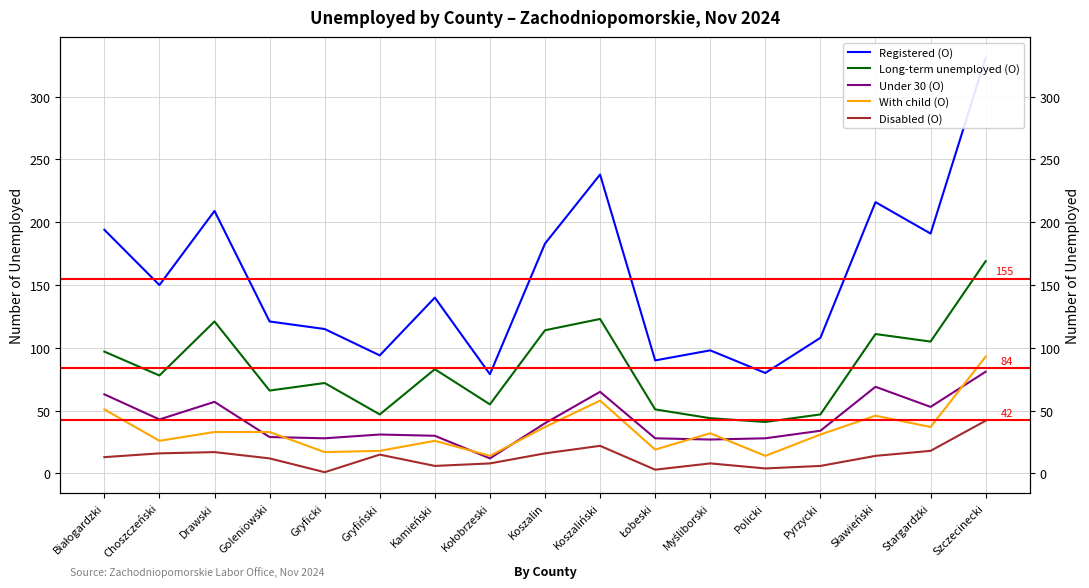

Reading left to right, list all the values displayed in this chart.

Registered (O): 194	150	209	121	115	94	140	79	183	238	90	98	80	108	216	191	331
Long-term unemployed (O): 97	78	121	66	72	47	83	55	114	123	51	44	41	47	111	105	169
Under 30 (O): 63	43	57	29	28	31	30	12	40	65	28	27	28	34	69	53	81
With child (O): 51	26	33	33	17	18	26	14	37	58	19	32	14	31	46	37	93
Disabled (O): 13	16	17	12	1	15	6	8	16	22	3	8	4	6	14	18	42